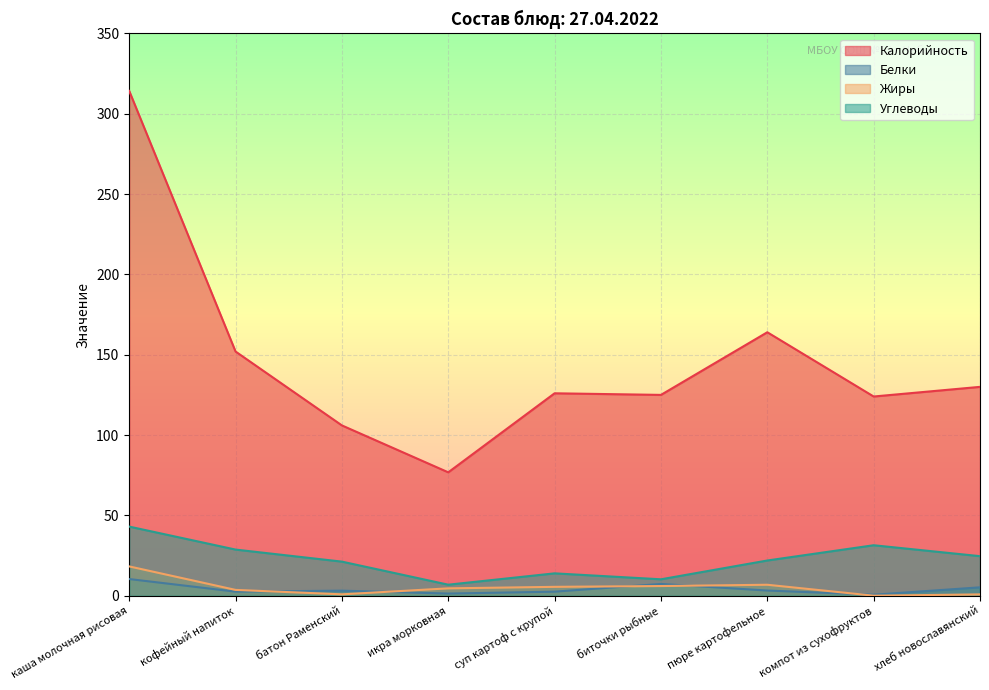

What is the difference between the highest and lowest values at икра морковная?

75.5